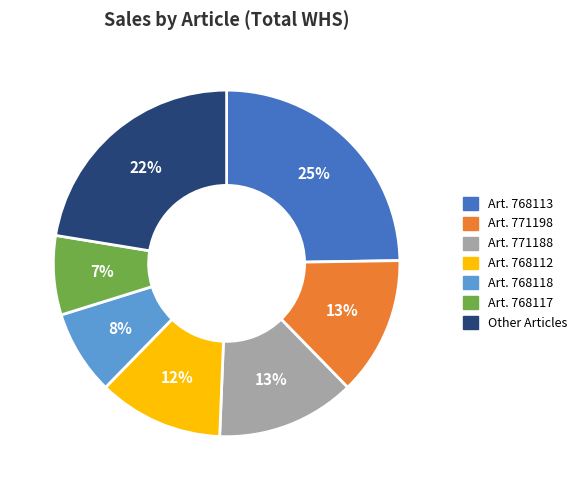

To the nearest percent, what is the average slice percentage?

14%